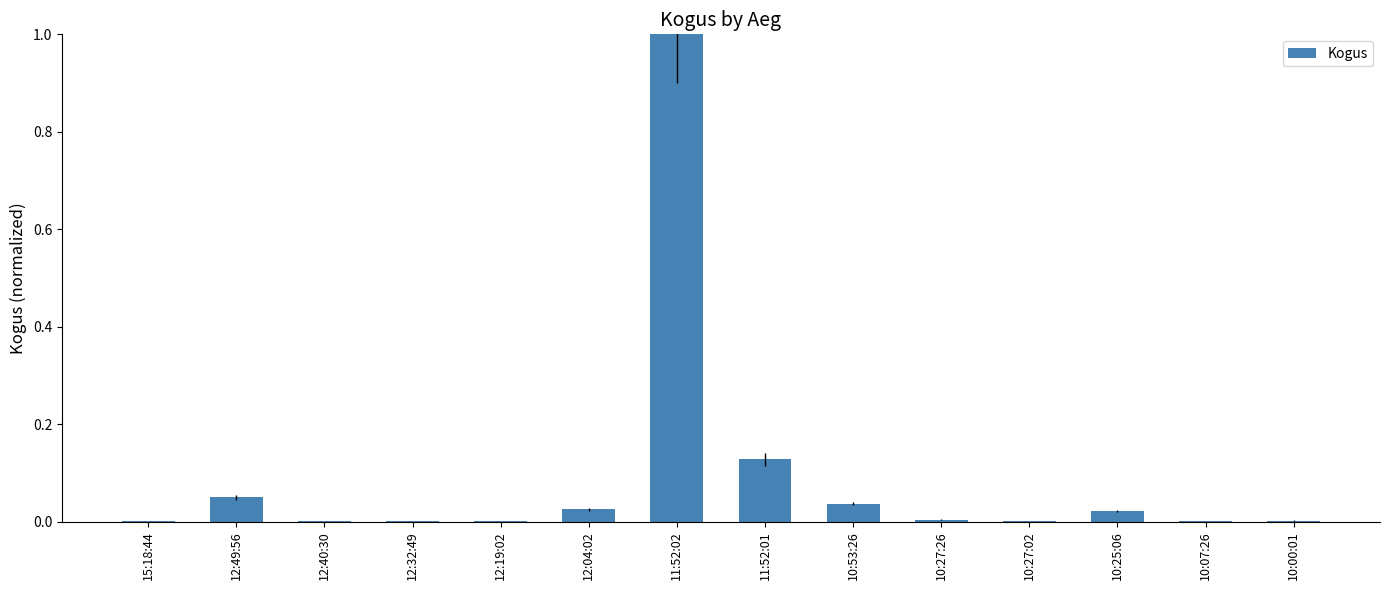

What is the sum of all values?

1.3